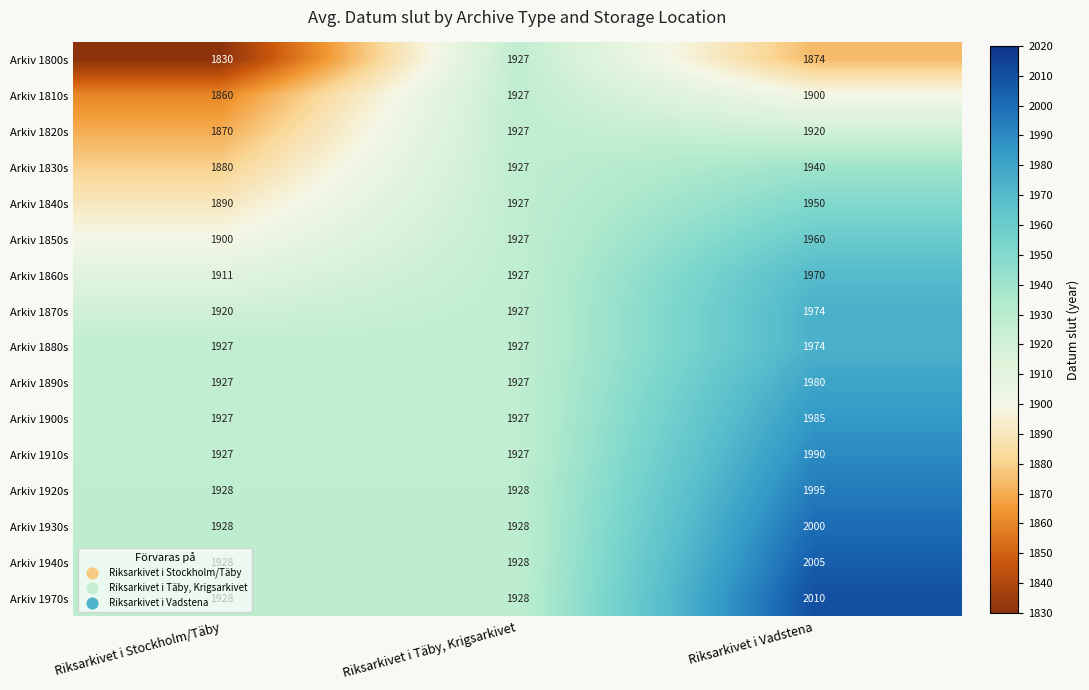

What is the average value of the Arkiv 1860s series?

1936